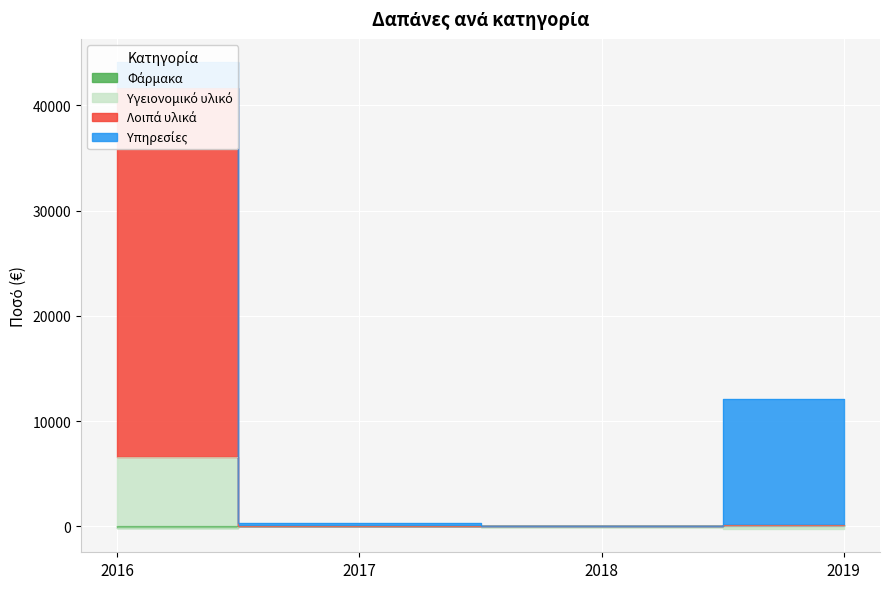

In Λοιπά υλικά, how many points are lower than both neighbors (excluding endpoints)?

1